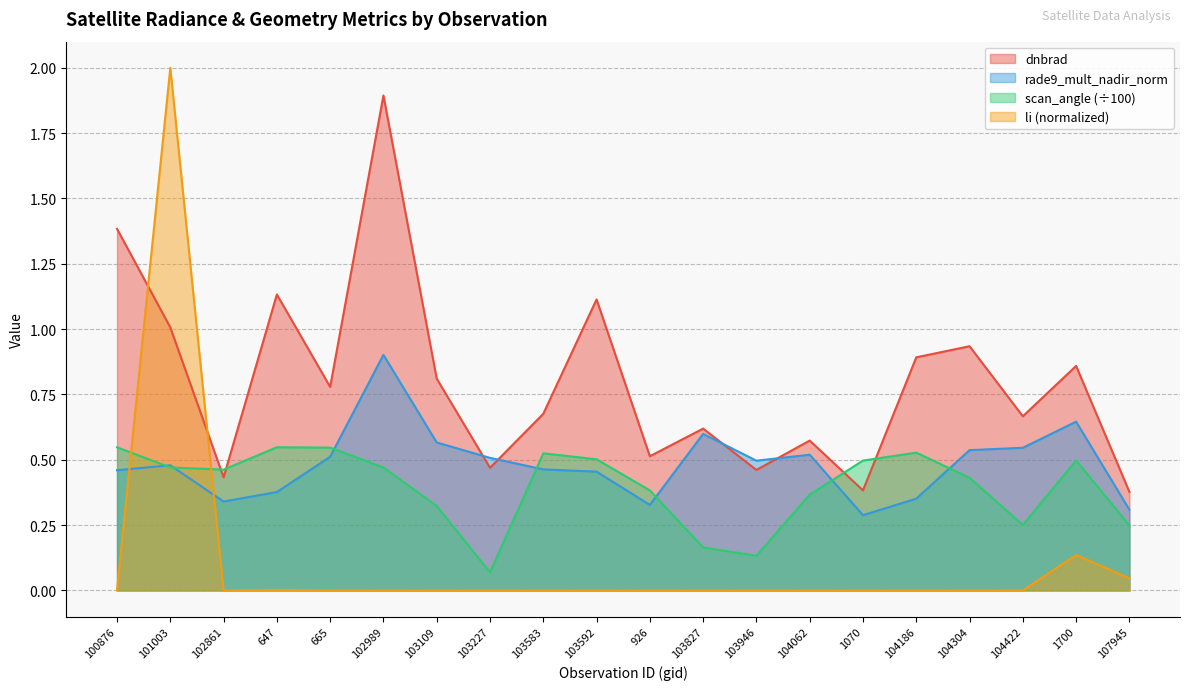

In dnbrad, how many points are lower than both neighbors (excluding endpoints)?

7